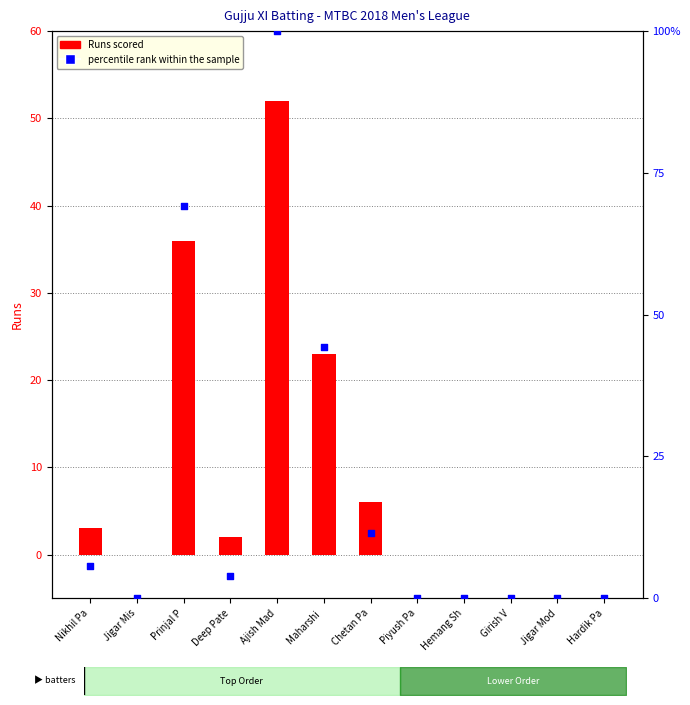

At which category is the sum across all series the highest?

Ajish Mad